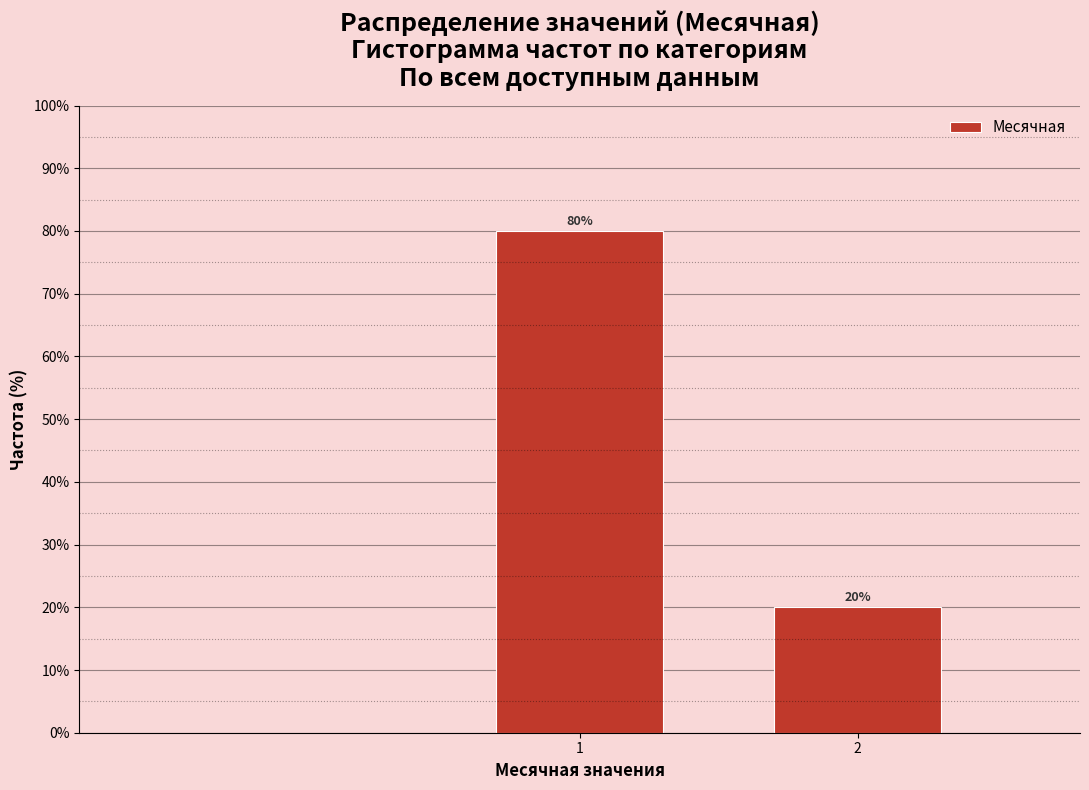

Reading left to right, transcribe all the data shown in this chart.

1=80	2=20